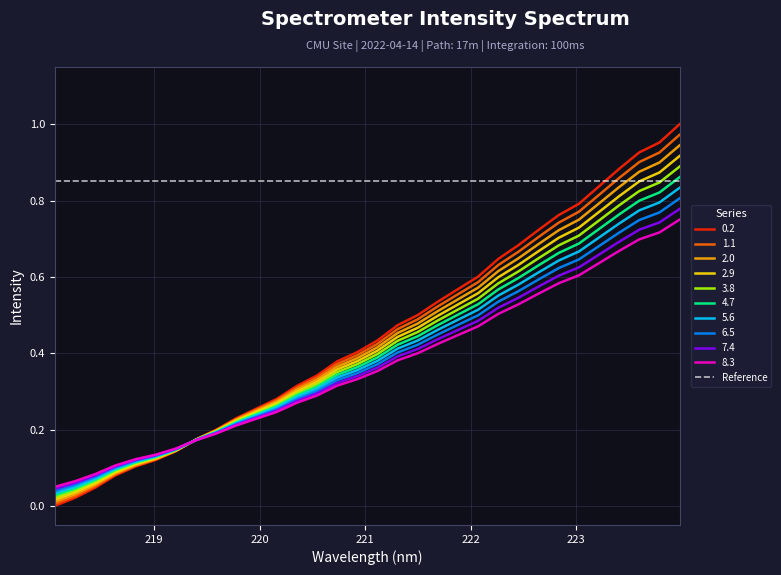

Rank the categories by value from lowest to highest.

218.0596, 218.2508, 218.442, 218.6332, 218.8244, 219.0156, 219.2067, 219.3979, 219.589, 219.7801, 219.9712, 220.1623, 220.3533, 220.5444, 220.7354, 220.9264, 221.1174, 221.3083, 221.4993, 221.6902, 221.8812, 222.0721, 222.263, 222.4538, 222.6447, 222.8355, 223.0264, 223.2172, 223.408, 223.5987, 223.7895, 223.9802